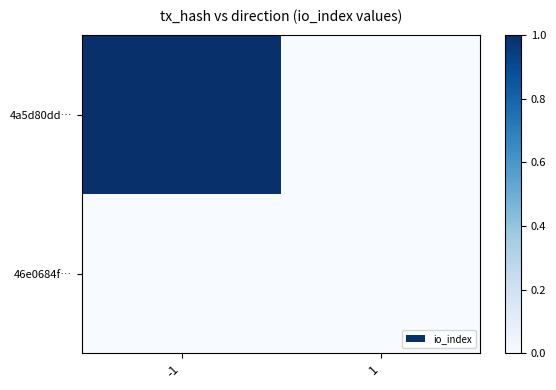

Is the value of 46e0684f… at 1 greater than the value of 4a5d80dd… at -1?

No